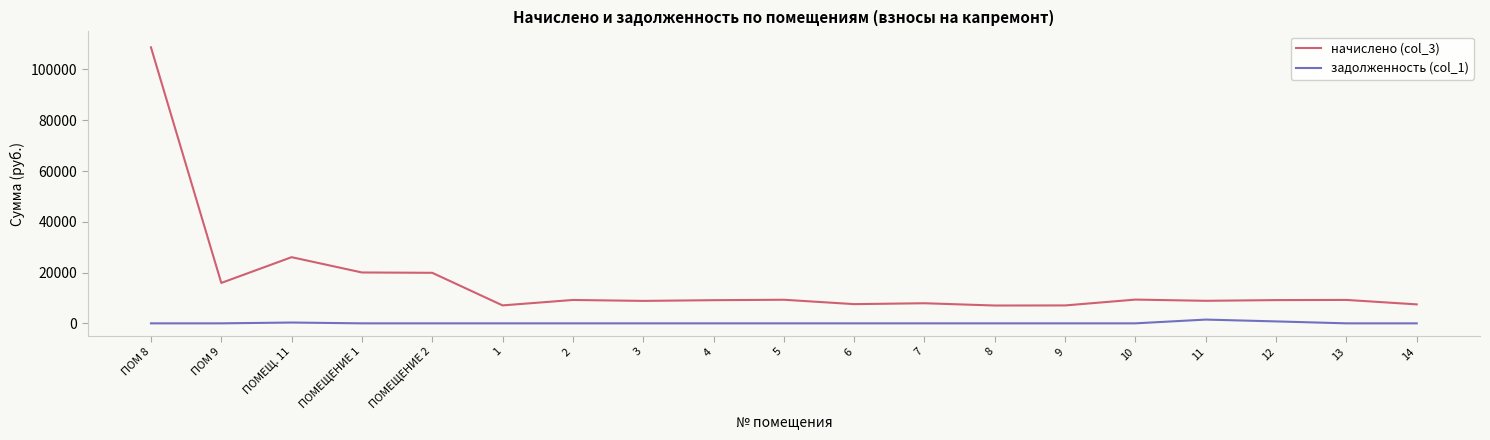

Does the chart display data point markers on the line(s)?

No